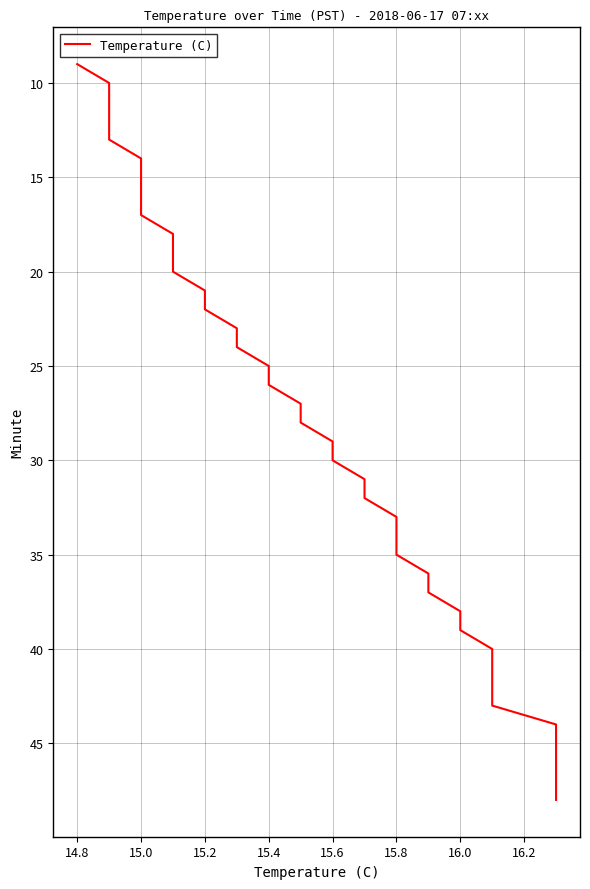

How many lines are shown in the chart?

1